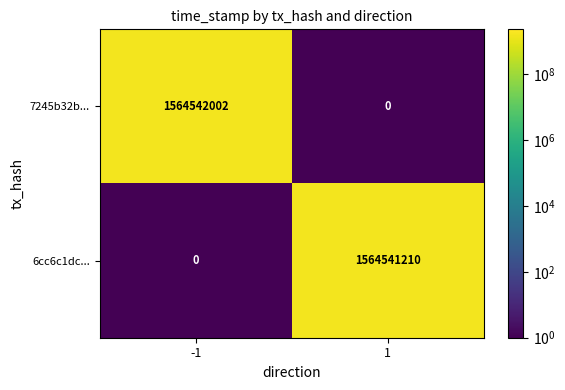

Reading left to right, transcribe all the data shown in this chart.

7245b32b...: -1=1564542002	1=0
6cc6c1dc...: -1=0	1=1564541210